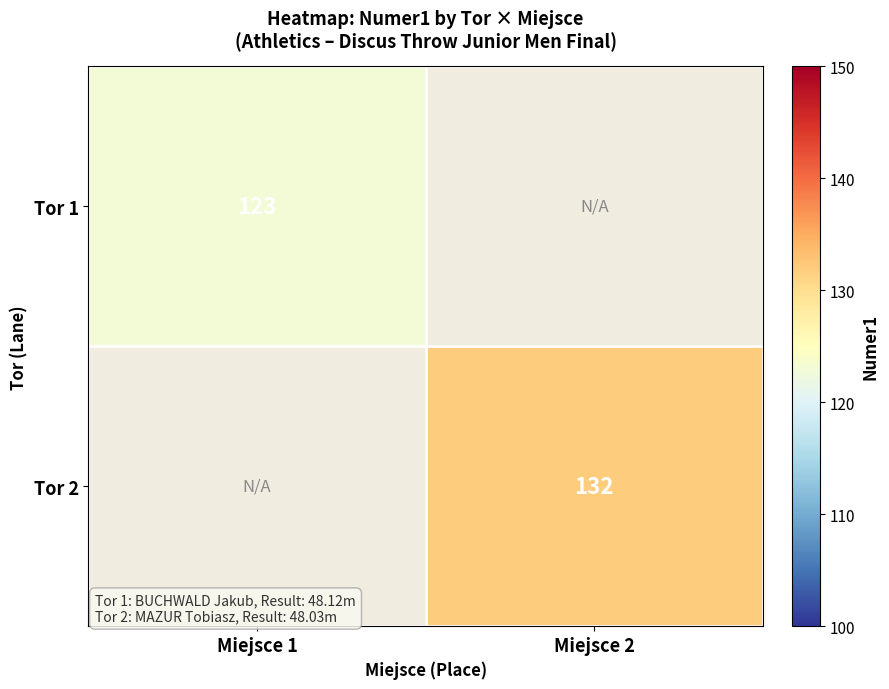

Is it true that Tor 2 equals 132 at Miejsce 2?

True